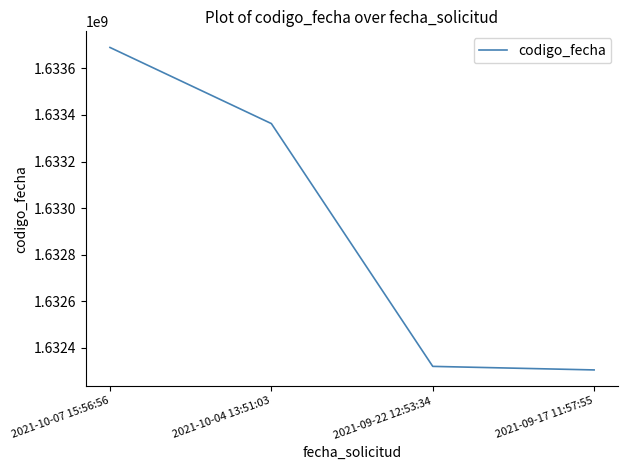

Between 2021-10-04 13:51:03 and 2021-10-07 15:56:56, which is larger?

2021-10-07 15:56:56